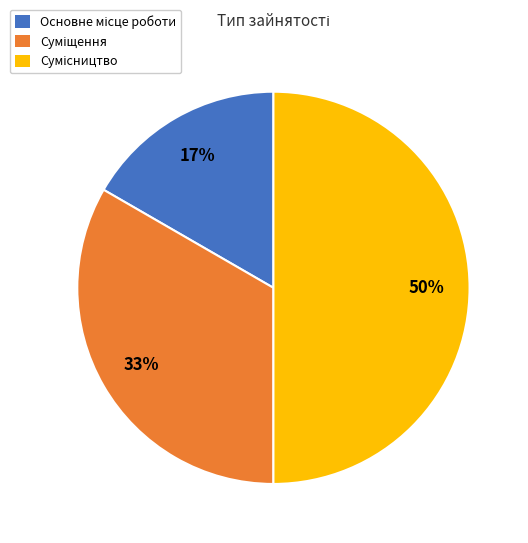

To the nearest percent, what is the average slice percentage?

33%